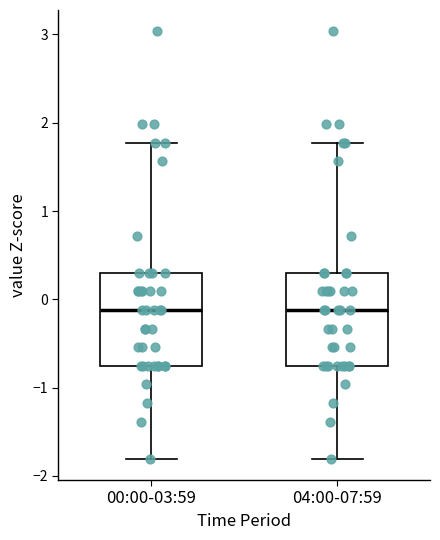

Reading left to right, transcribe this box plot: for each box, give where its median line is, the range the box spans, and where its two whiskers end, as read against the y-axis. The values are not printed on the chart, so give them approximately, as read against the axis.

00:00-03:59: median -0.1, box -0.8 to 0.3, whiskers -1.8 to 1.8
04:00-07:59: median -0.1, box -0.8 to 0.3, whiskers -1.8 to 1.8